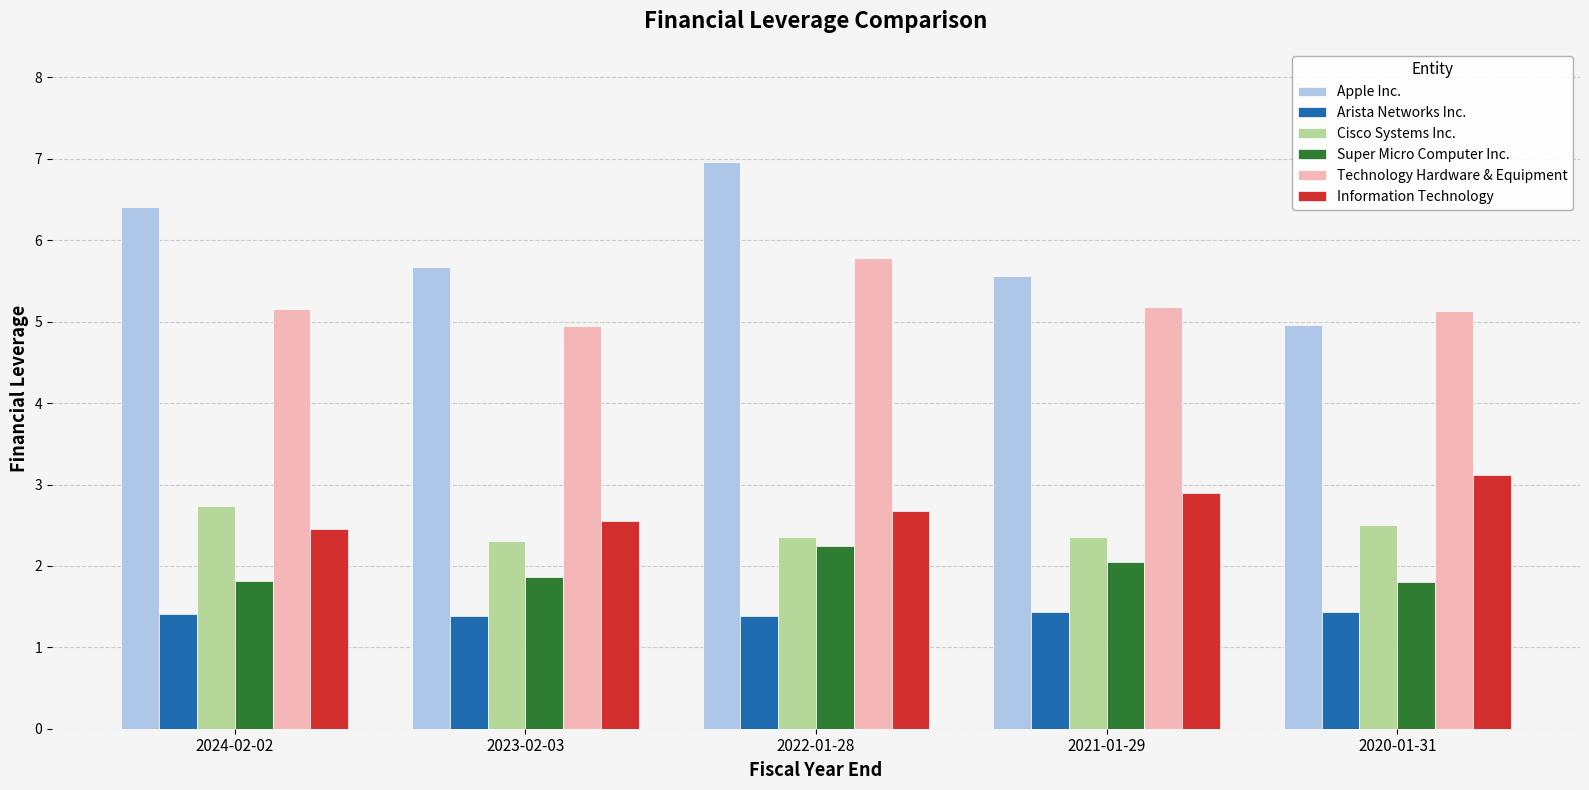

At which label does Super Micro Computer Inc. reach its peak?

2022-01-28